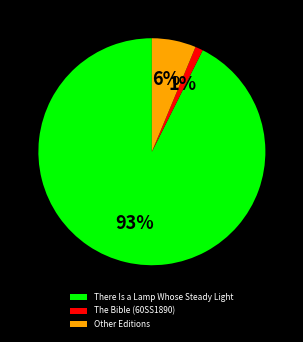

Between There Is a Lamp Whose Steady Light and The Bible (60SS1890), which is larger?

There Is a Lamp Whose Steady Light